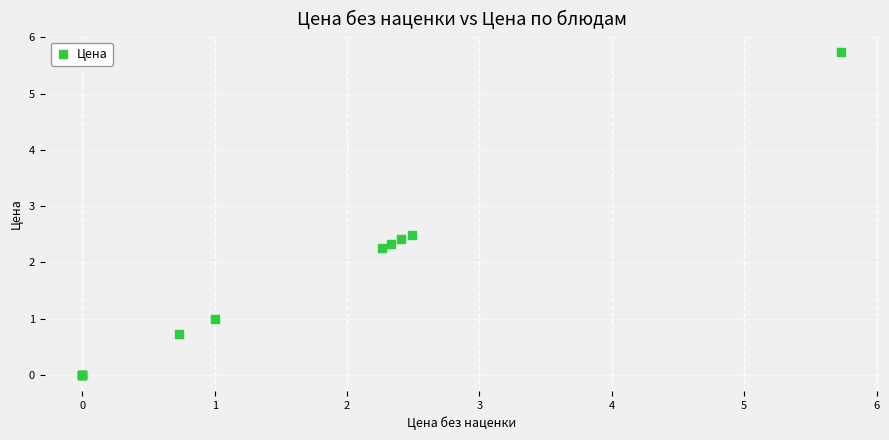

What Y value in the scatter plot is closest to 2?

2.3